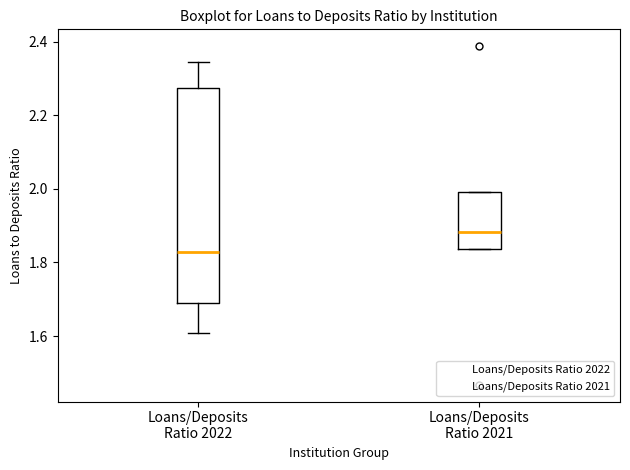

Reading left to right, transcribe this box plot: for each box, give where its median line is, the range the box spans, and where its two whiskers end, as read against the y-axis. The values are not printed on the chart, so give them approximately, as read against the axis.

Loans/Deposits Ratio 2022: median 1.82, box 1.68 to 2.28, whiskers 1.60 to 2.34
Loans/Deposits Ratio 2021: median 1.88, box 1.84 to 2.00, whiskers 1.84 to 2.00